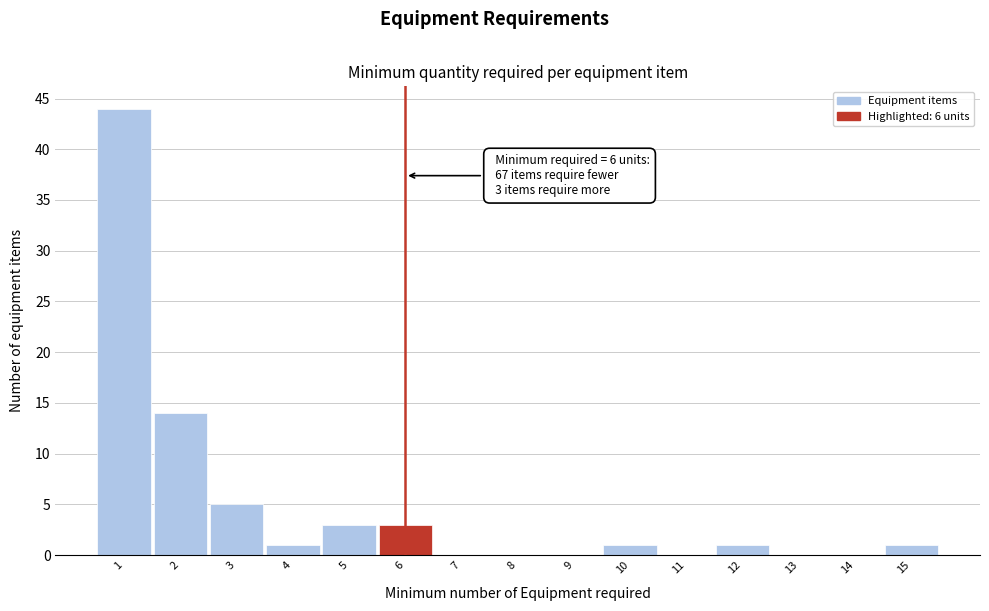

Which range on the x-axis has the tallest bar?

0.5 to 1.5